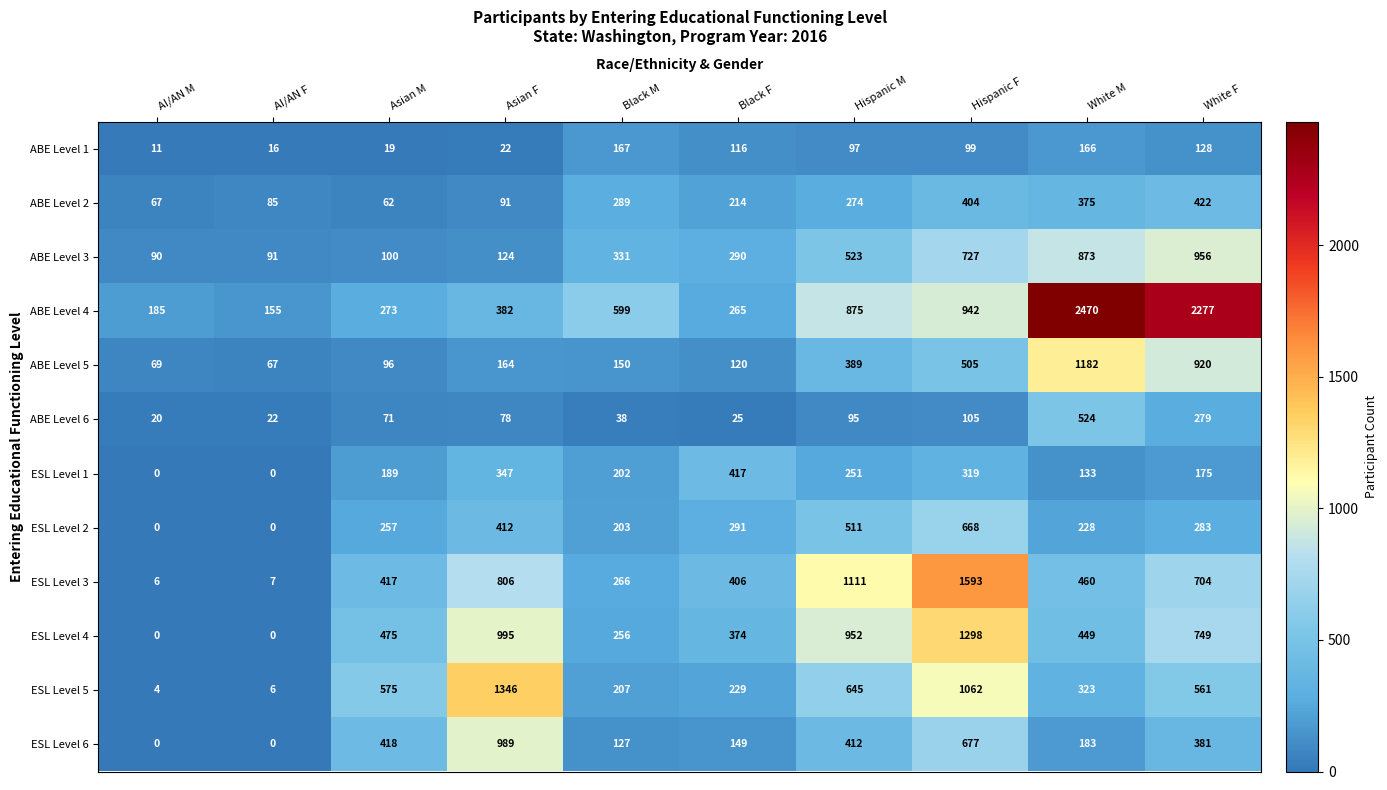

What is the spread (max minus min) of values at Asian F?

1324